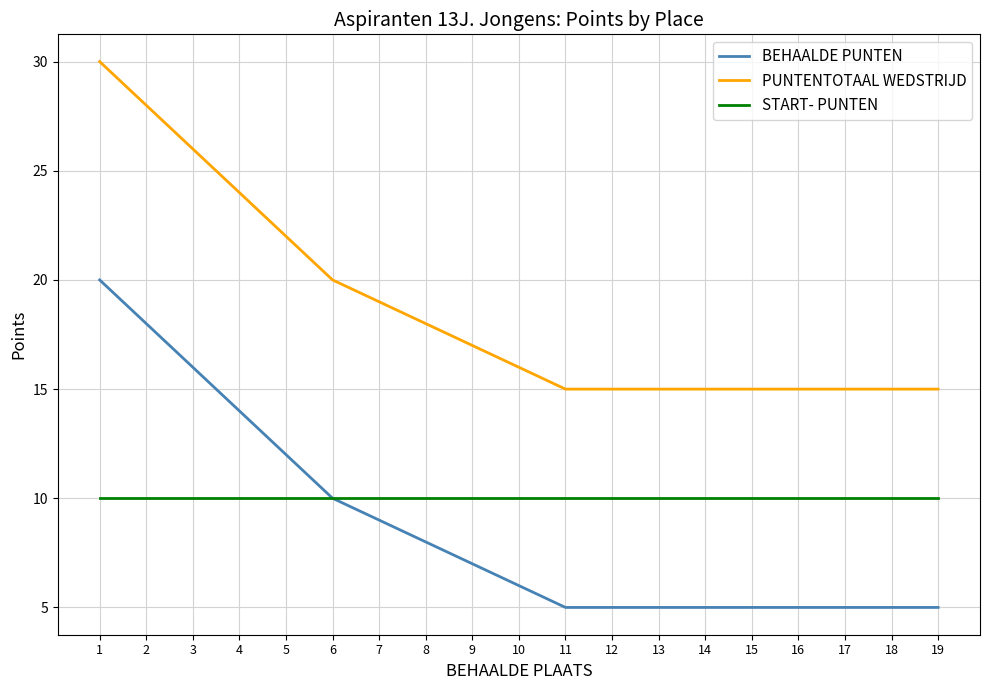

What is the total value across all series at 2?

56